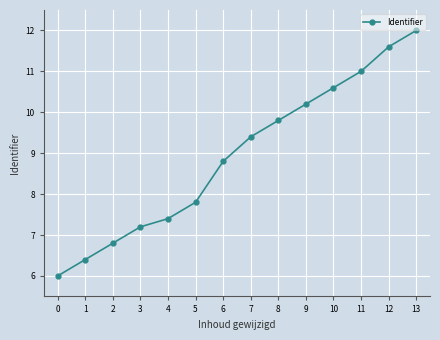

What is the change in value from 7 to 8?

+0.4